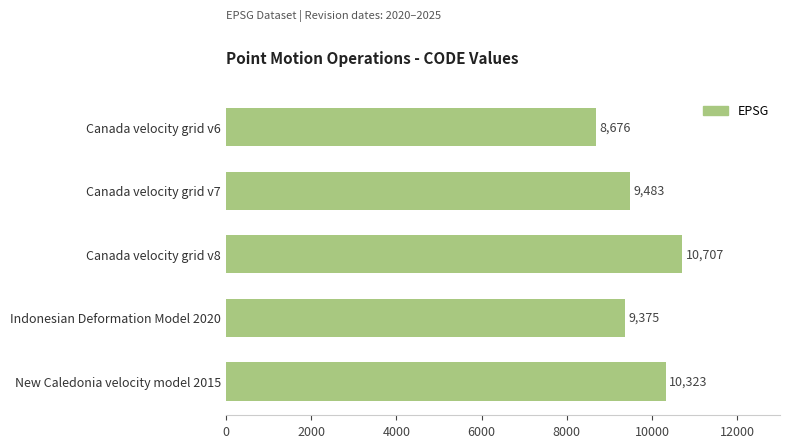

What is the change in value from Canada velocity grid v7 to Indonesian Deformation Model 2020?

-108